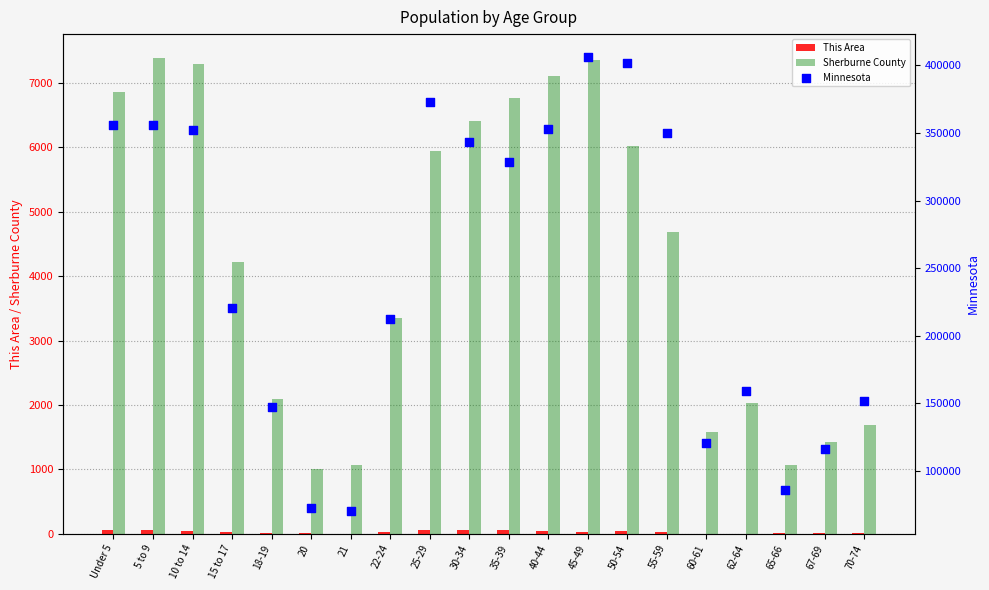

At which category is the sum across all series the highest?

45-49